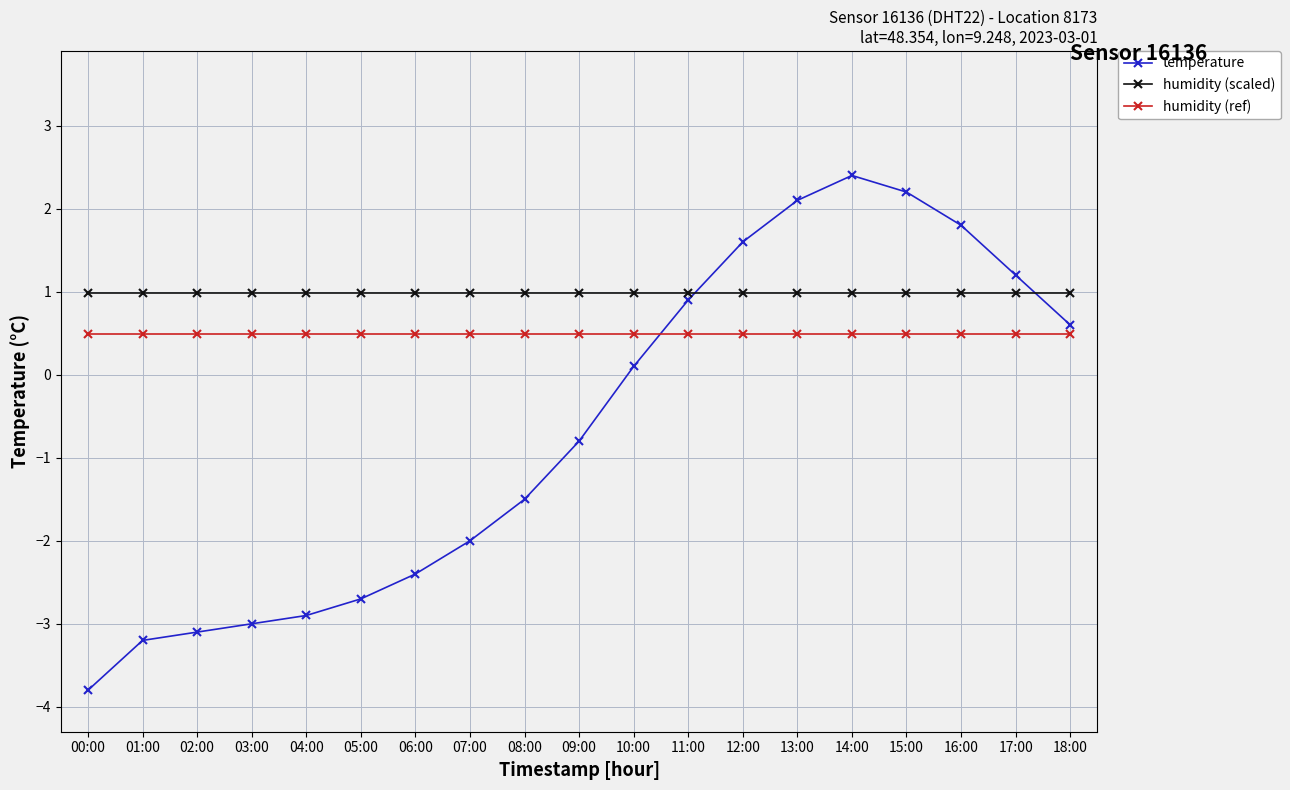

Which series has the widest spread of values?

temperature